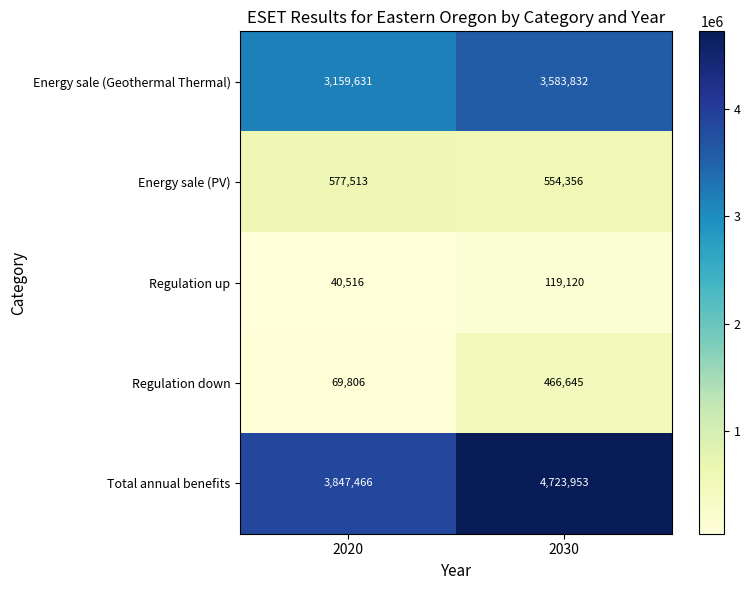

Where is Regulation up nearest to the value 79818?

2020